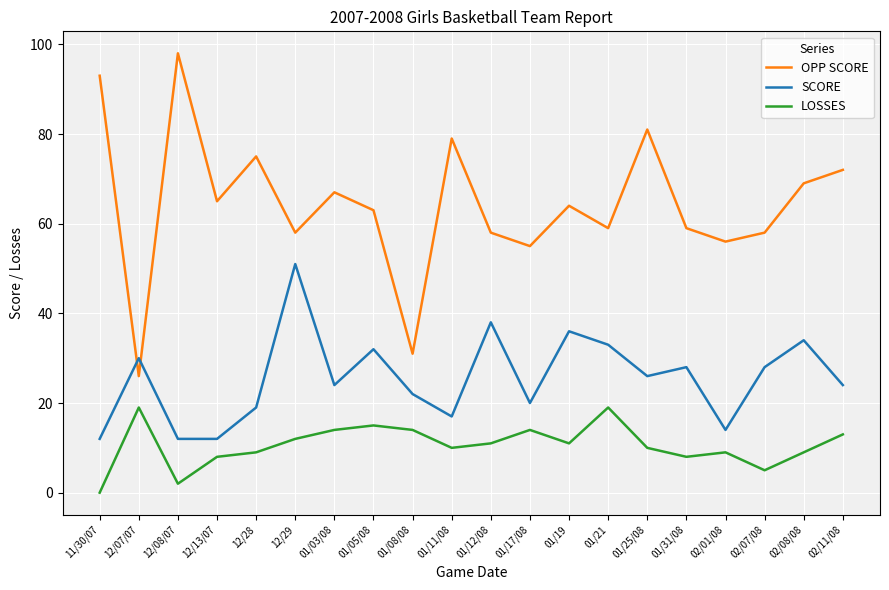

Is the value of SCORE at 12/28 greater than the value of OPP SCORE at 01/12/08?

No